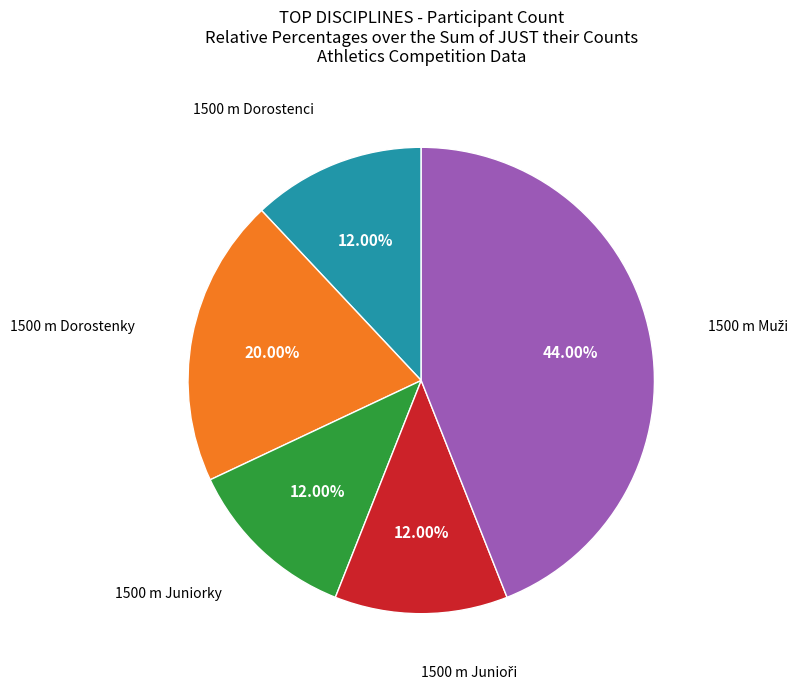

Is there any slice that represents more than half of the pie?

No